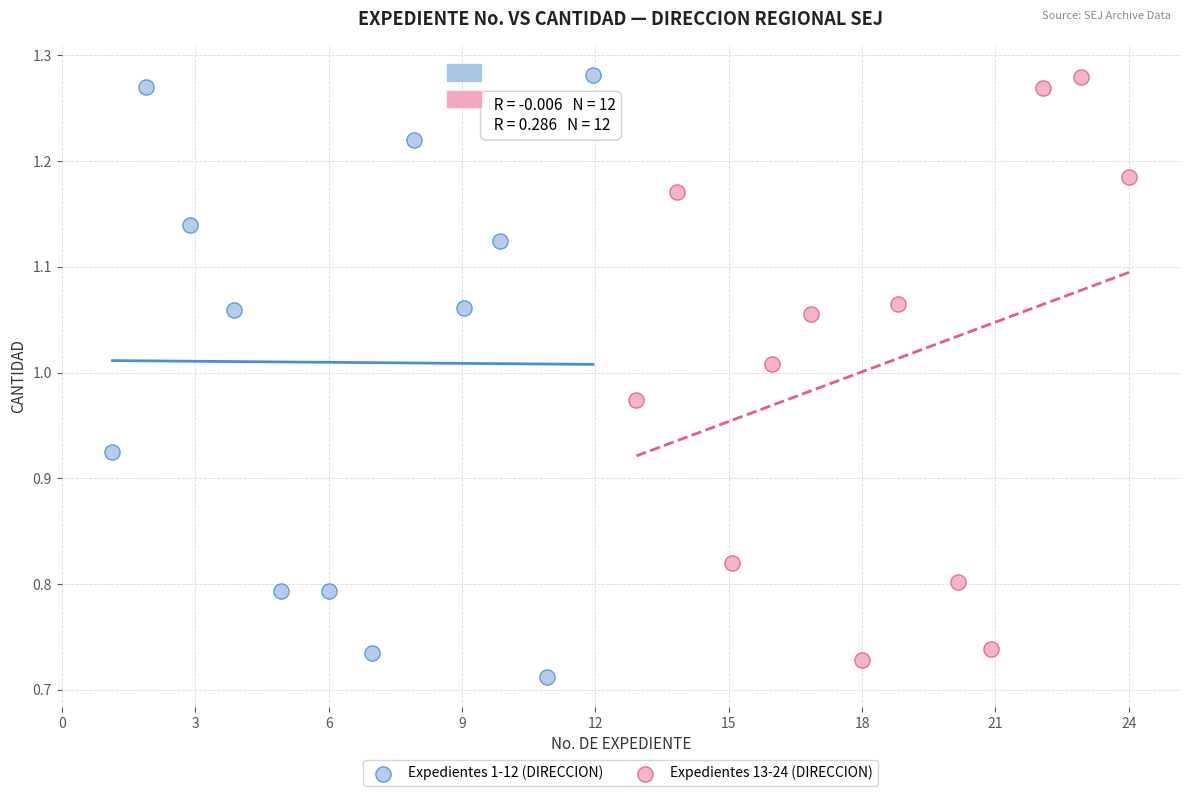

Which series has the widest spread of Y values?

Expedientes 1-12 (DIRECCION)